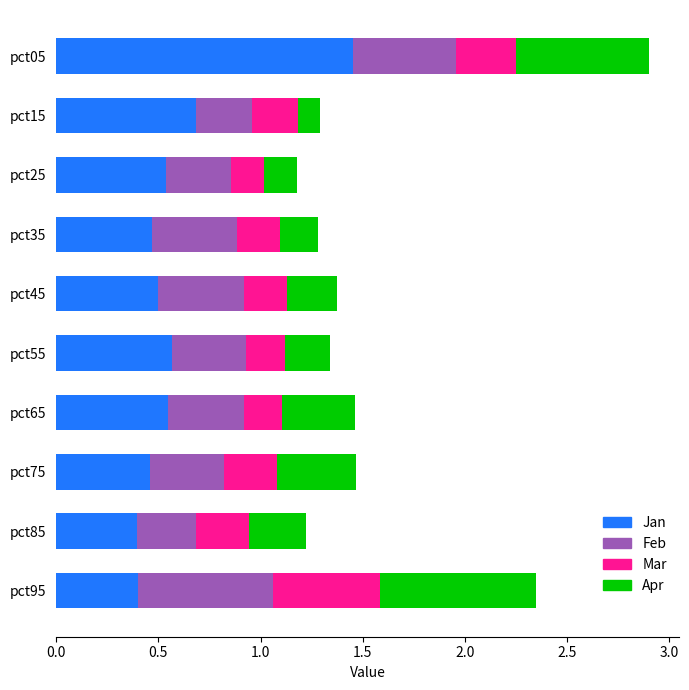

What is the total value across all series at pct35?

1.3